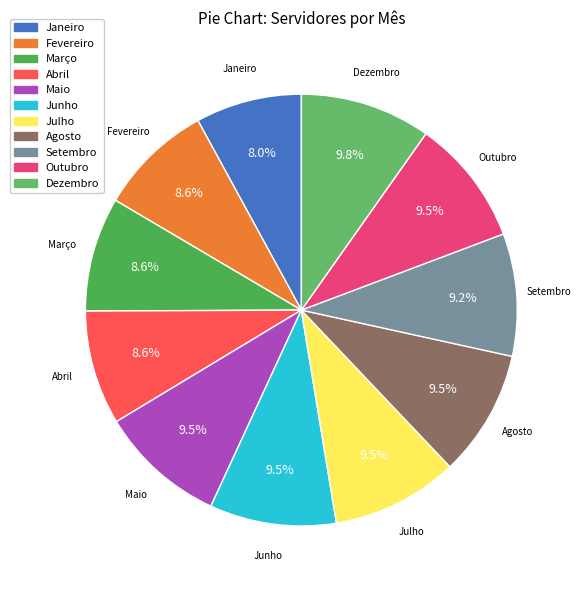

Approximately how many times larger is the value at Março compared to Agosto?

0.9